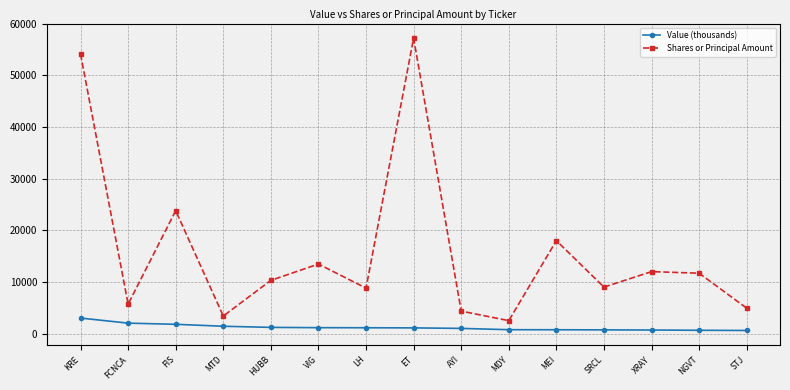

List the series in order of their overall mean, highest first.

Shares or Principal Amount, Value (thousands)